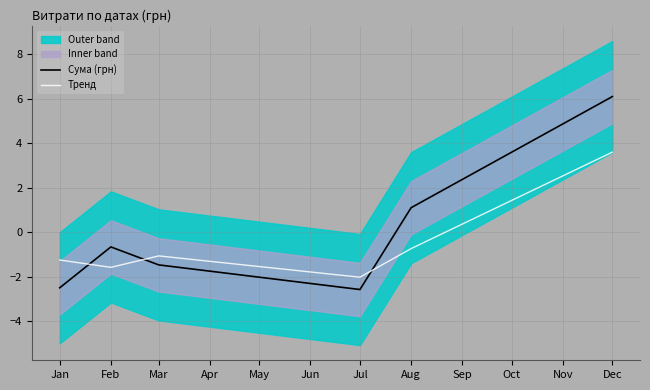

After their last crossing, which series has the higher values: Сума (грн) or Тренд?

Сума (грн)